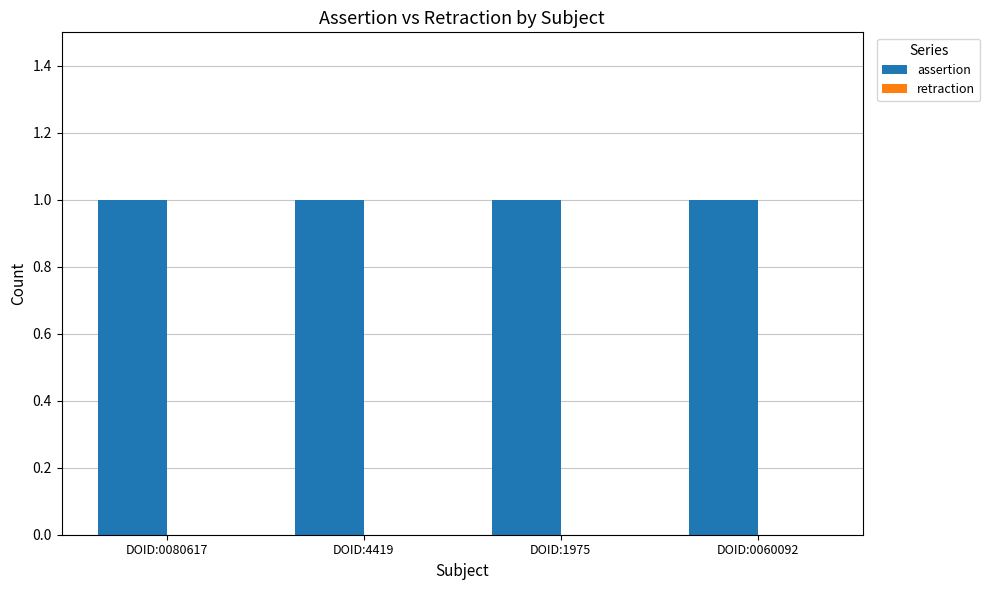

Rank the series by their average value, from lowest to highest.

retraction, assertion